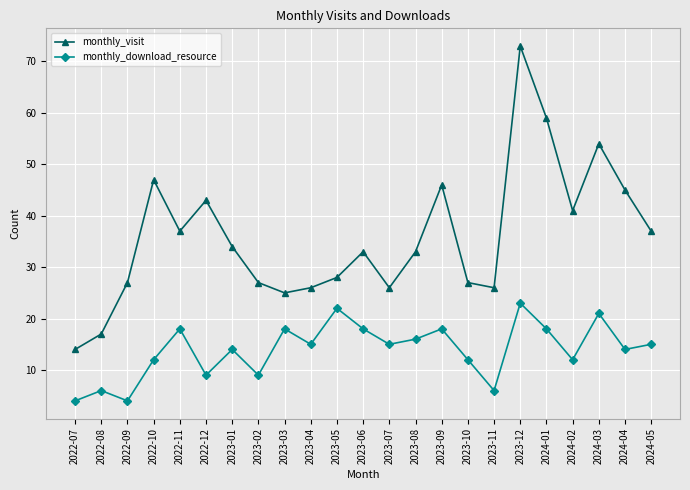

What is the minimum value for monthly_download_resource?

4